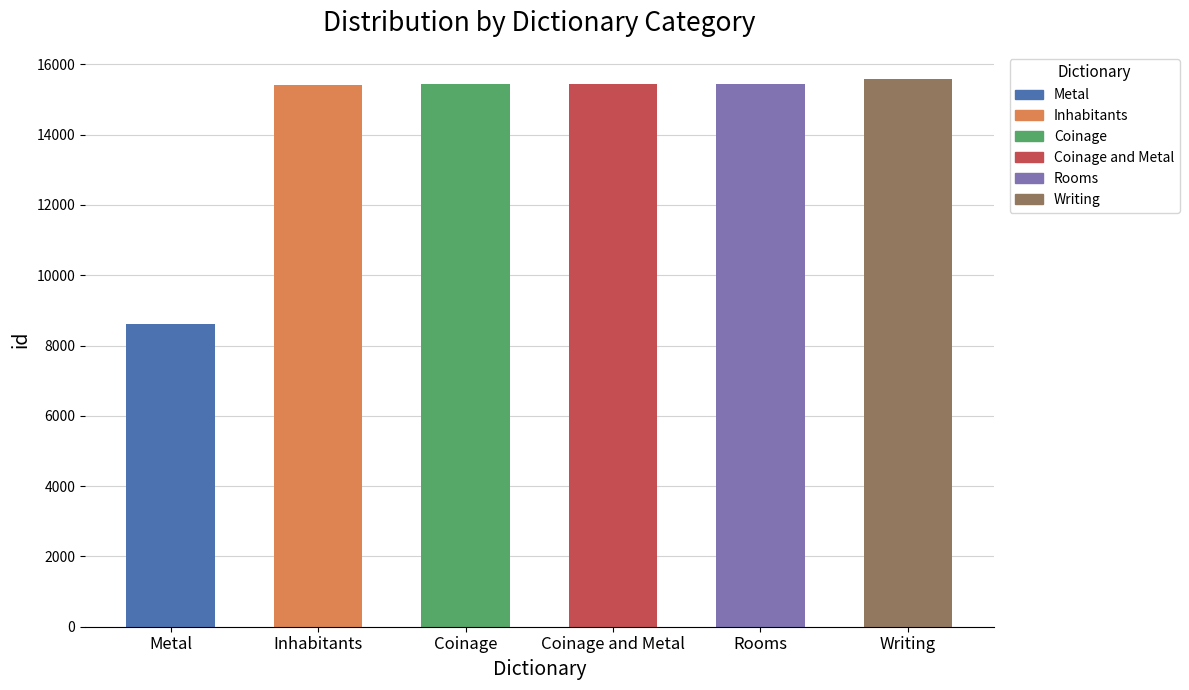

Which category has the lowest value across all series?

Metal